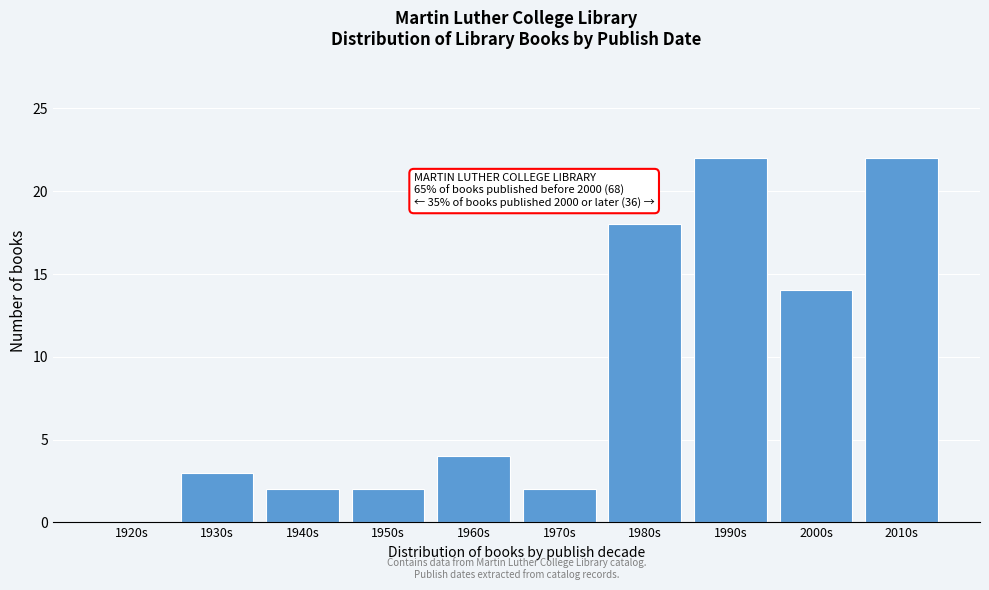

Reading left to right, list all the values displayed in this chart.

1920s=0	1930s=3	1940s=2	1950s=2	1960s=4	1970s=2	1980s=18	1990s=22	2000s=14	2010s=22